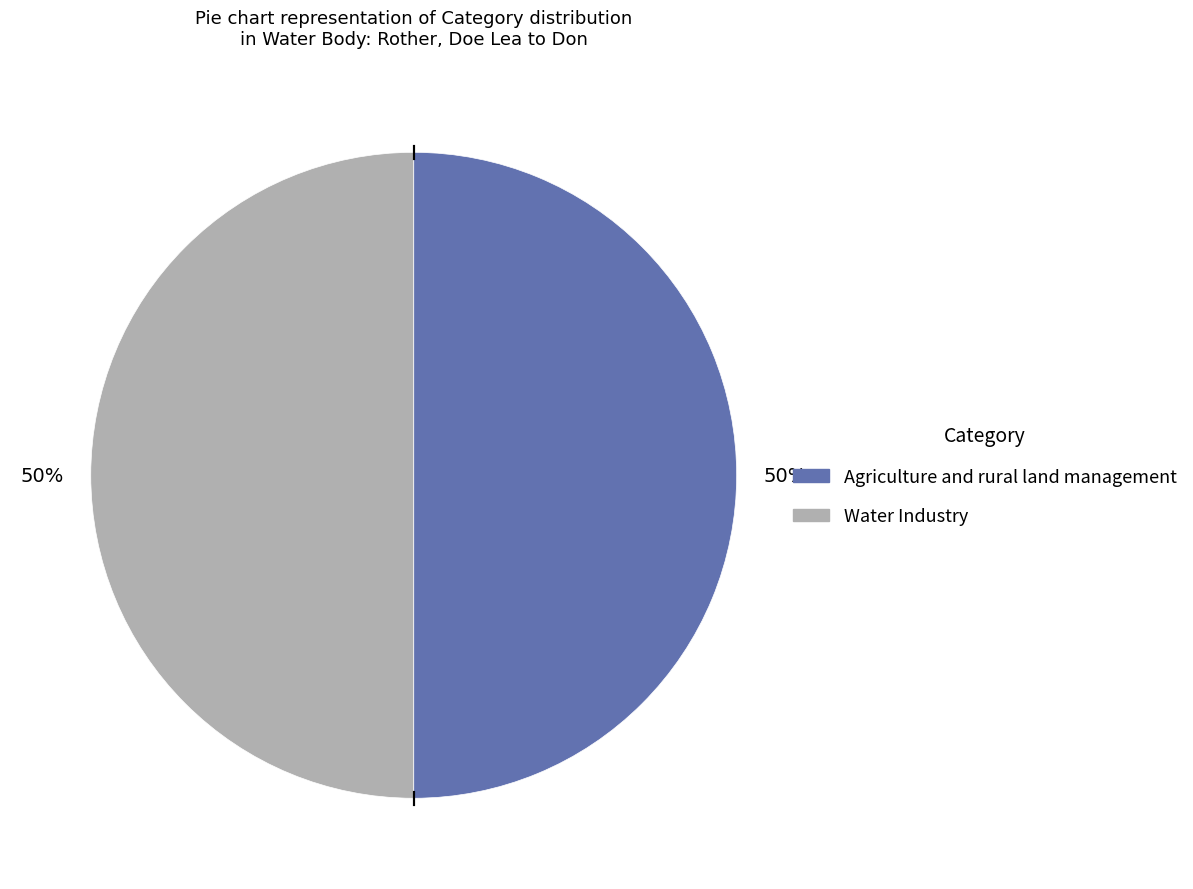

Is the sum of Water Industry and Agriculture and rural land management greater than half?

Yes